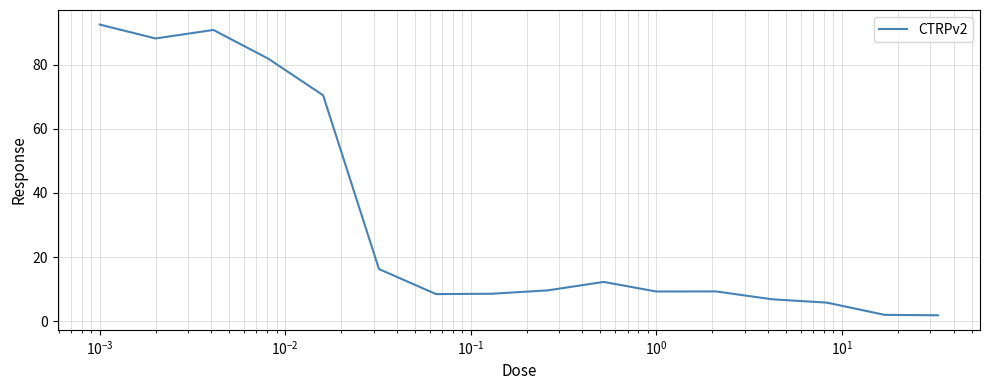

What is the difference between the maximum and minimum values?

90.6